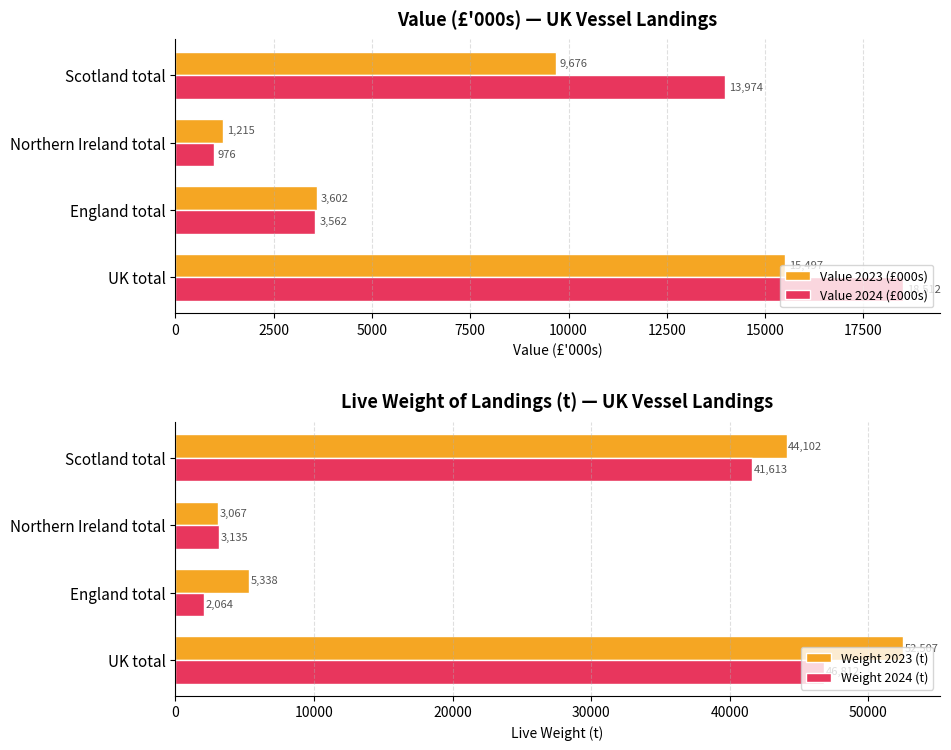

Reading left to right, list all the values displayed in this chart.

Value 2023 (£000s): 0=15496.8	2500=3602.2	5000=1214.8	7500=9675.9
Value 2024 (£000s): 0=18512.1	2500=3561.9	5000=975.9	7500=13974.3
Weight 2023 (t): 0=52507.1	2500=5337.9	5000=3067.0	7500=44102.2
Weight 2024 (t): 0=46812.1	2500=2063.9	5000=3135.0	7500=41613.2